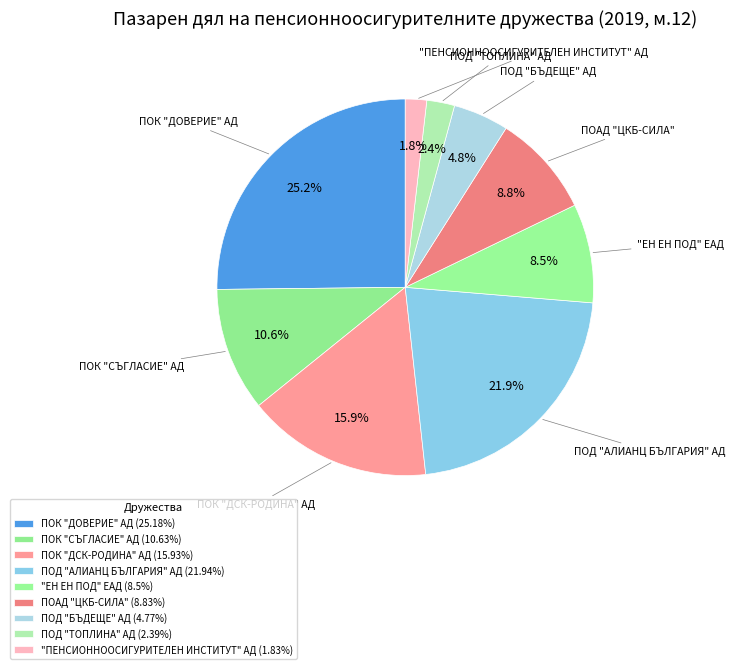

Approximately how many times larger is the value at ПОК "ДОВЕРИЕ" АД compared to ПОК "СЪГЛАСИЕ" АД?

2.4